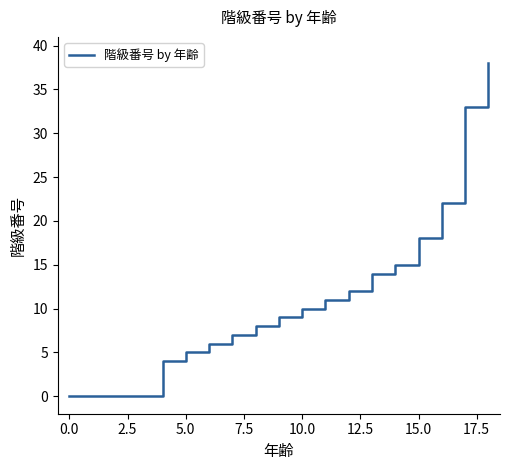

Reading left to right, list all the values displayed in this chart.

0	0	0	0	4	5	6	7	8	9	10	11	12	14	15	18	22	33	38